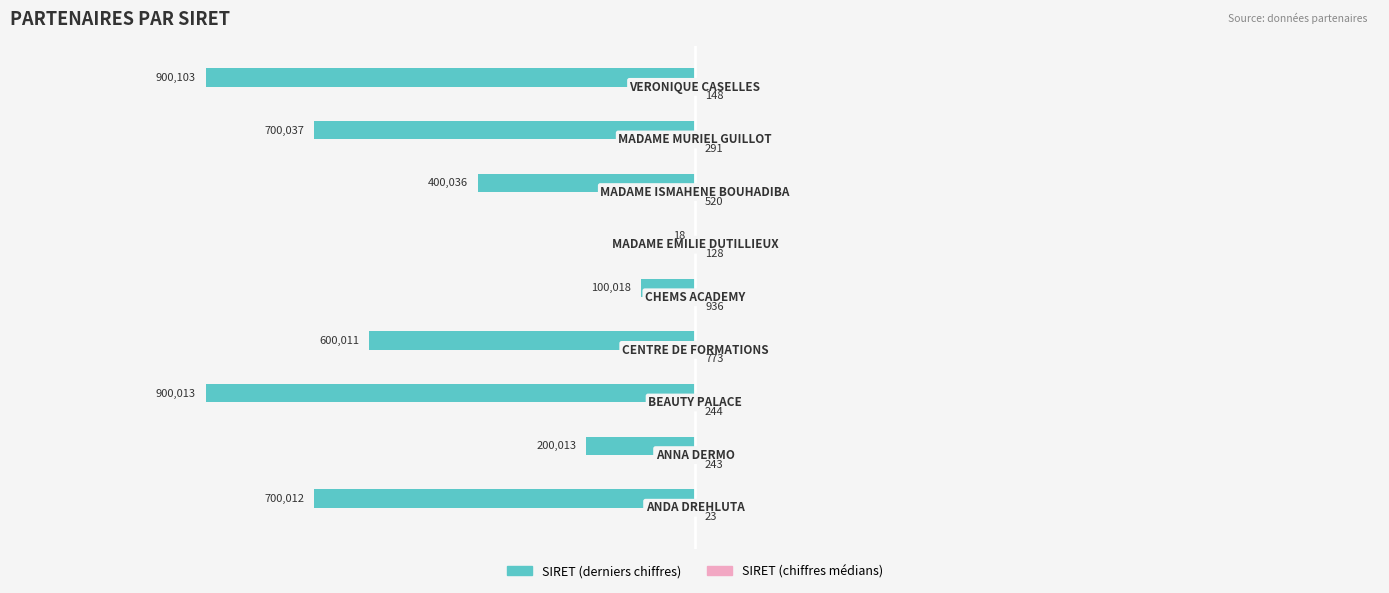

Reading left to right, list all the values displayed in this chart.

SIRET (derniers chiffres): -700012	-200013	-900013	-600011	-100018	-18	-400036	-700037	-900103
SIRET (chiffres médians): 23	243	244	773	936	128	520	291	148